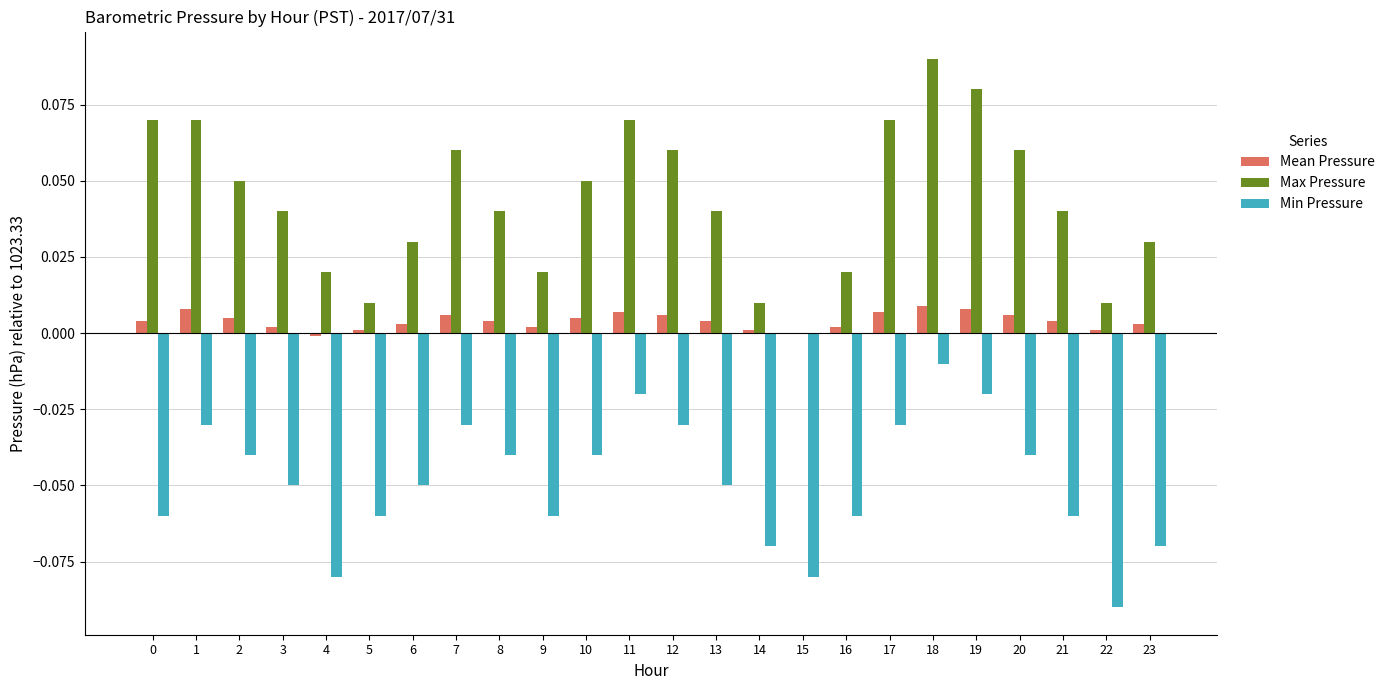

What are all the series names shown in the legend?

Mean Pressure, Max Pressure, Min Pressure